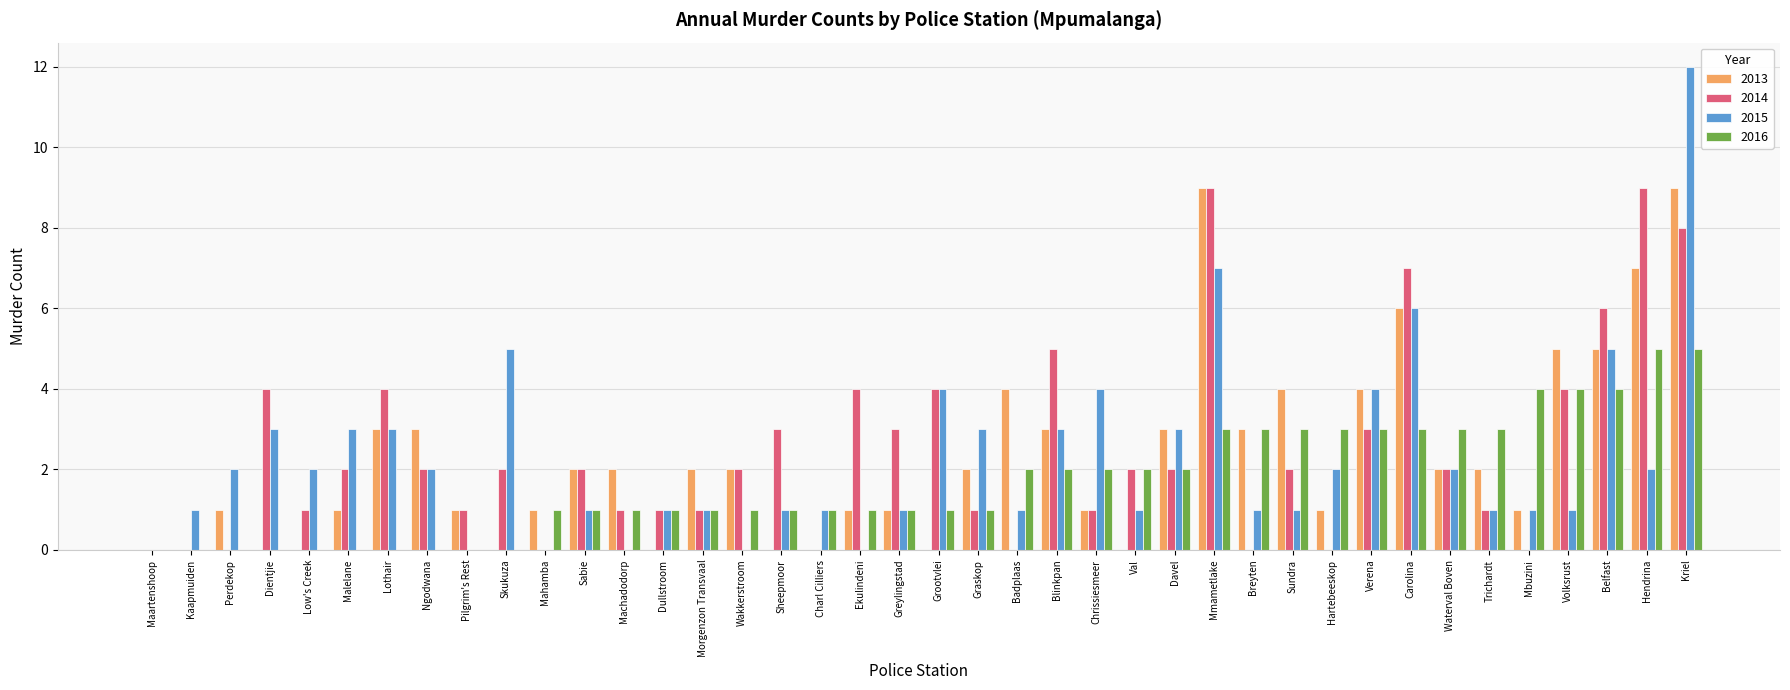

Reading right to left, extract all data points from this chart.

2013: Kriel=9	Hendrina=7	Belfast=5	Volksrust=5	Mbuzini=1	Trichardt=2	Waterval Boven=2	Carolina=6	Verena=4	Hartebeeskop=1	Sundra=4	Breyten=3	Mmametlake=9	Davel=3	Val=0	Chrissiesmeer=1	Blinkpan=3	Badplaas=4	Graskop=2	Grootvlei=0	Greylingstad=1	Ekulindeni=1	Charl Cilliers=0	Sheepmoor=0	Wakkerstroom=2	Morgenzon Transvaal=2	Dullstroom=0	Machadodorp=2	Sabie=2	Mahamba=1	Skukuza=0	Pilgrim's Rest=1	Ngodwana=3	Lothair=3	Malelane=1	Low's Creek=0	Dientjie=0	Perdekop=1	Kaapmuiden=0	Maartenshoop=0
2014: Kriel=8	Hendrina=9	Belfast=6	Volksrust=4	Mbuzini=0	Trichardt=1	Waterval Boven=2	Carolina=7	Verena=3	Hartebeeskop=0	Sundra=2	Breyten=0	Mmametlake=9	Davel=2	Val=2	Chrissiesmeer=1	Blinkpan=5	Badplaas=0	Graskop=1	Grootvlei=4	Greylingstad=3	Ekulindeni=4	Charl Cilliers=0	Sheepmoor=3	Wakkerstroom=2	Morgenzon Transvaal=1	Dullstroom=1	Machadodorp=1	Sabie=2	Mahamba=0	Skukuza=2	Pilgrim's Rest=1	Ngodwana=2	Lothair=4	Malelane=2	Low's Creek=1	Dientjie=4	Perdekop=0	Kaapmuiden=0	Maartenshoop=0
2015: Kriel=12	Hendrina=2	Belfast=5	Volksrust=1	Mbuzini=1	Trichardt=1	Waterval Boven=2	Carolina=6	Verena=4	Hartebeeskop=2	Sundra=1	Breyten=1	Mmametlake=7	Davel=3	Val=1	Chrissiesmeer=4	Blinkpan=3	Badplaas=1	Graskop=3	Grootvlei=4	Greylingstad=1	Ekulindeni=0	Charl Cilliers=1	Sheepmoor=1	Wakkerstroom=0	Morgenzon Transvaal=1	Dullstroom=1	Machadodorp=0	Sabie=1	Mahamba=0	Skukuza=5	Pilgrim's Rest=0	Ngodwana=2	Lothair=3	Malelane=3	Low's Creek=2	Dientjie=3	Perdekop=2	Kaapmuiden=1	Maartenshoop=0
2016: Kriel=5	Hendrina=5	Belfast=4	Volksrust=4	Mbuzini=4	Trichardt=3	Waterval Boven=3	Carolina=3	Verena=3	Hartebeeskop=3	Sundra=3	Breyten=3	Mmametlake=3	Davel=2	Val=2	Chrissiesmeer=2	Blinkpan=2	Badplaas=2	Graskop=1	Grootvlei=1	Greylingstad=1	Ekulindeni=1	Charl Cilliers=1	Sheepmoor=1	Wakkerstroom=1	Morgenzon Transvaal=1	Dullstroom=1	Machadodorp=1	Sabie=1	Mahamba=1	Skukuza=0	Pilgrim's Rest=0	Ngodwana=0	Lothair=0	Malelane=0	Low's Creek=0	Dientjie=0	Perdekop=0	Kaapmuiden=0	Maartenshoop=0